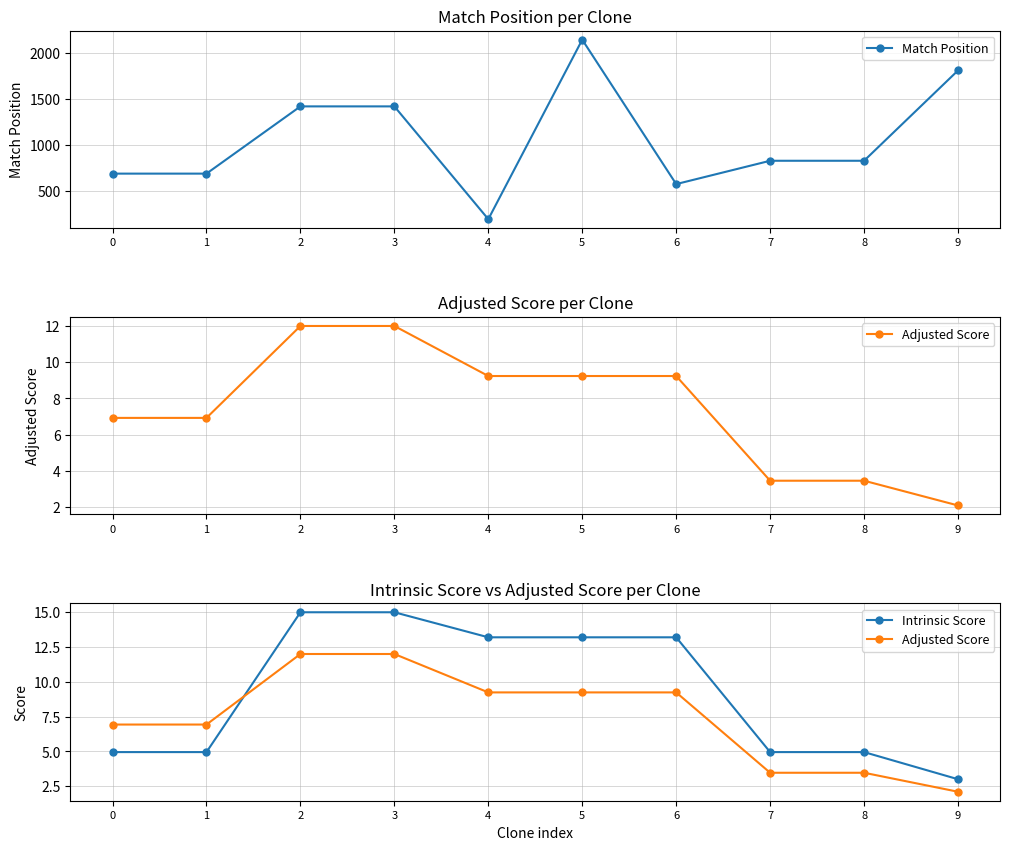

What is the difference between the Adjusted Score values at 9 and 0?

4.8